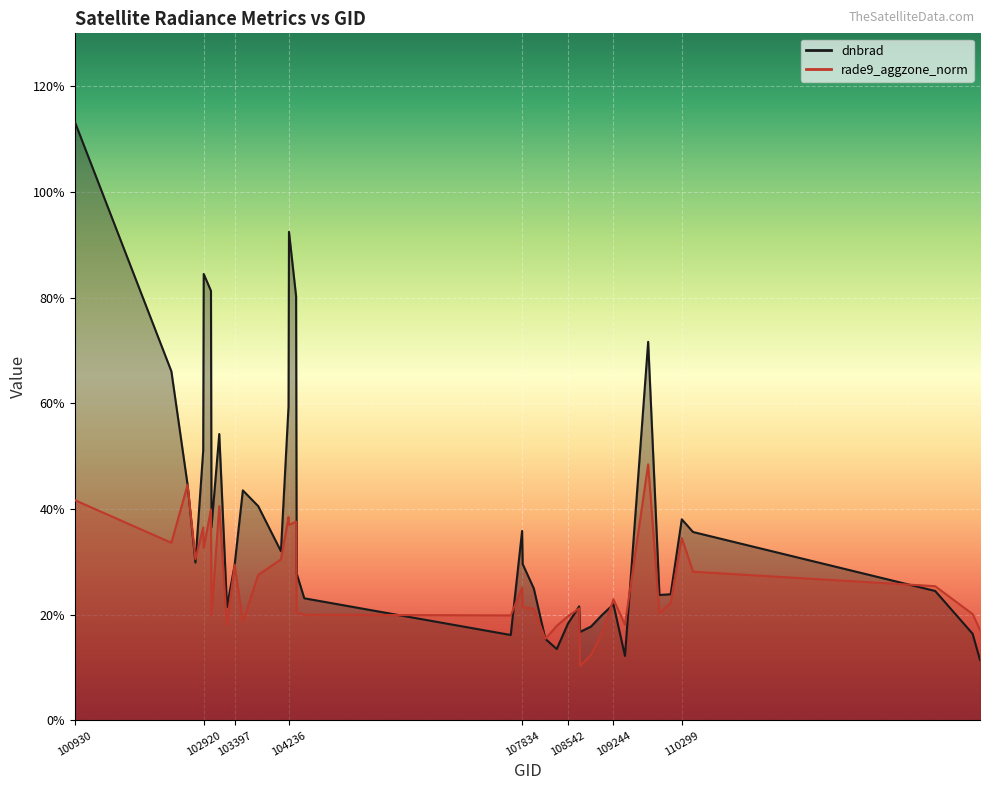

How many lines are shown in the chart?

2